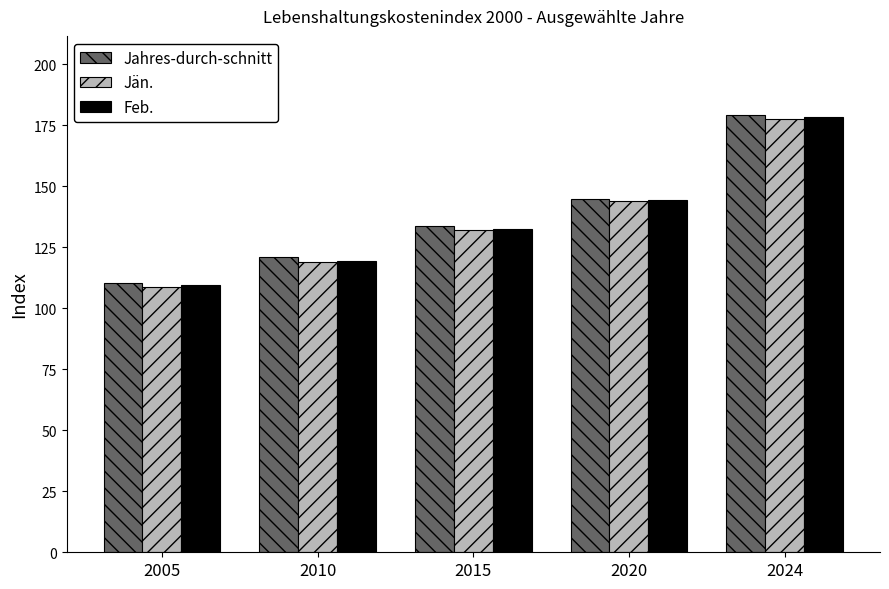

What is the total value across all series at 2024?

535.3